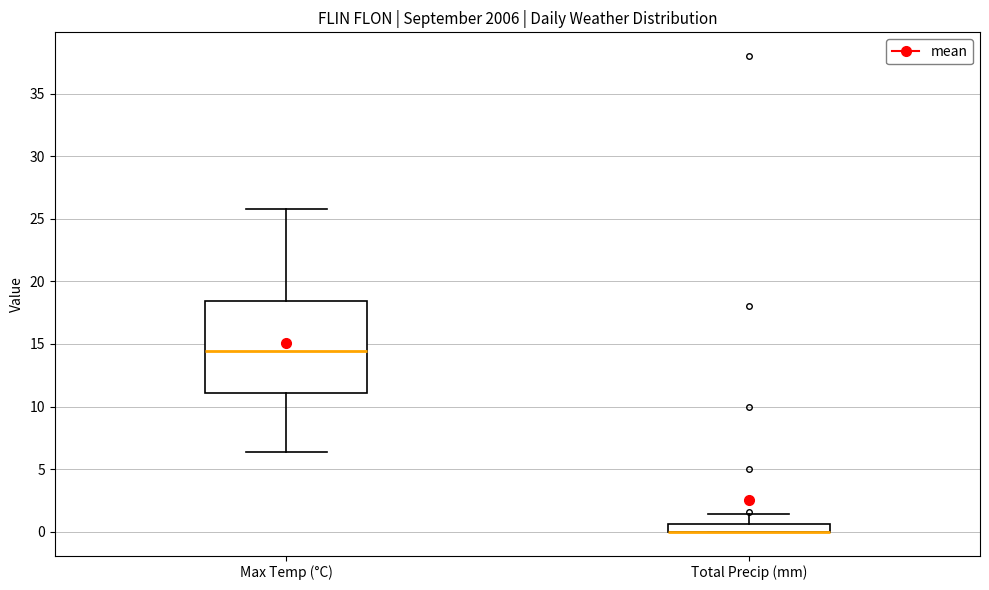

Where is the lower edge of the box for Total Precip (mm) on the y-axis? The values are not printed on the chart, so give them approximately, as read against the axis.

0.0